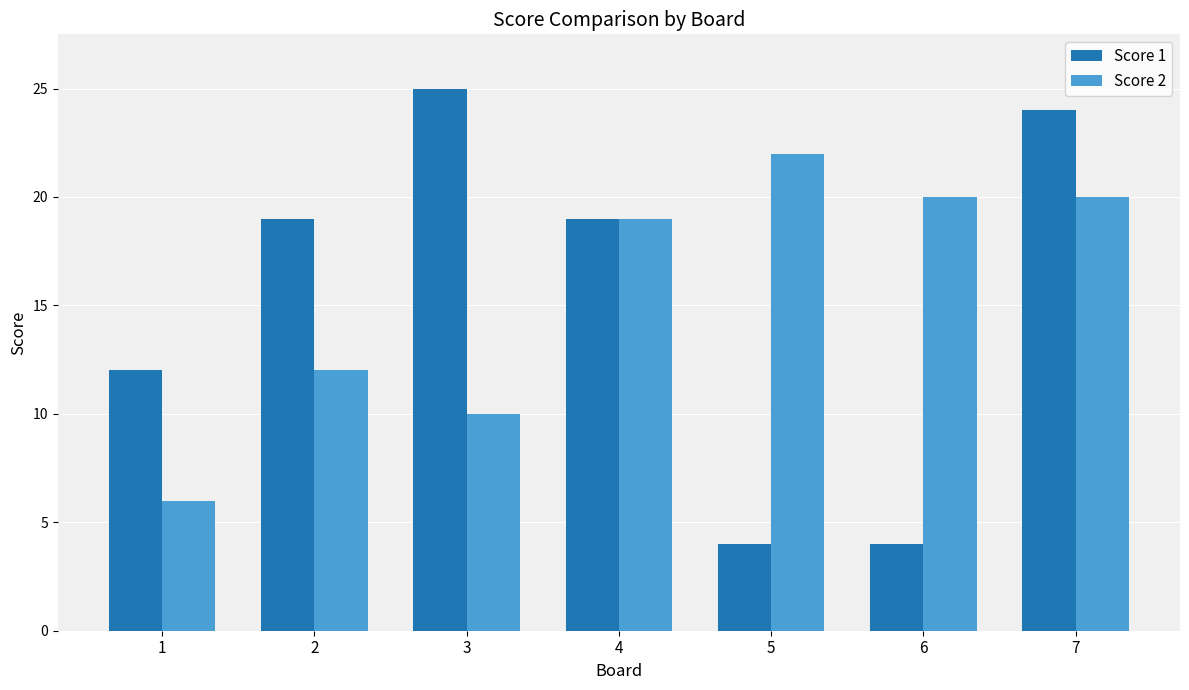

What is the total value across all series at 7?

44